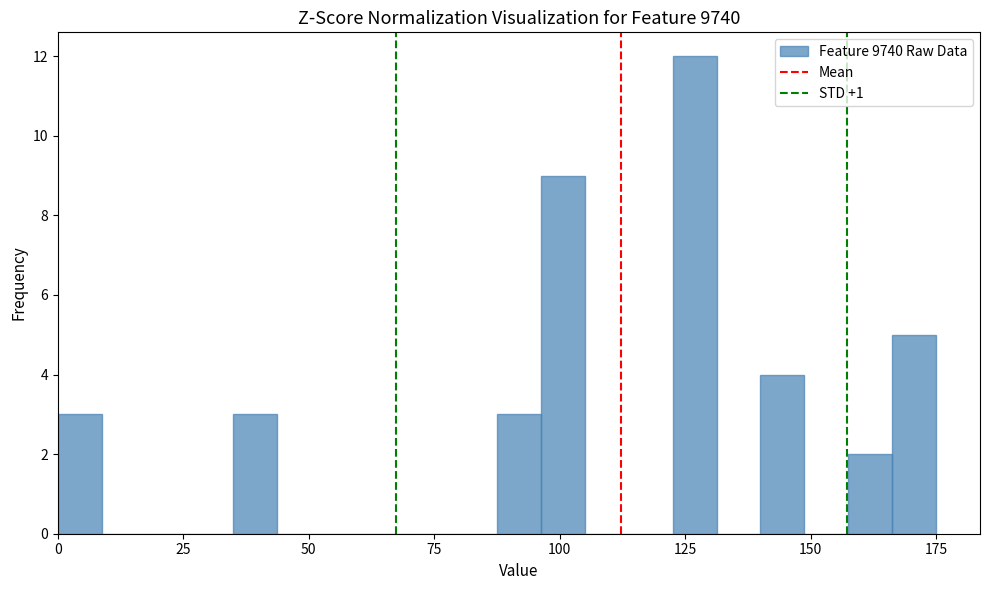

Around what value on the x-axis is the tallest bar? Give the approximate position of its centre, as read against the axis.

125